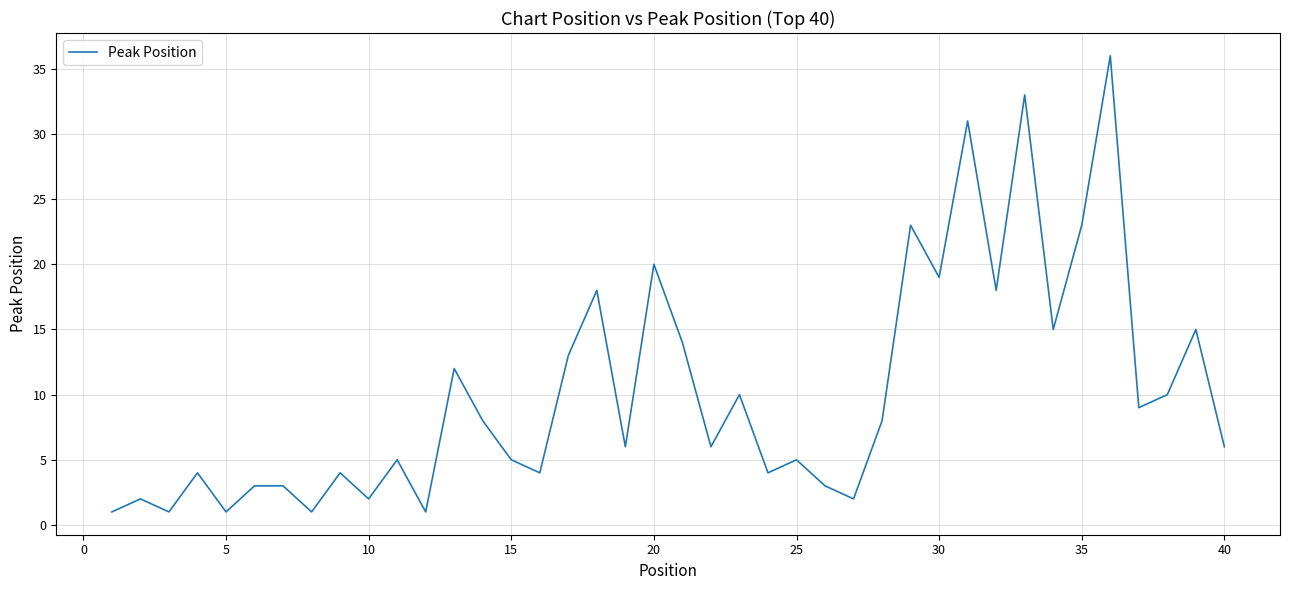

What is the maximum value shown in the chart?

36